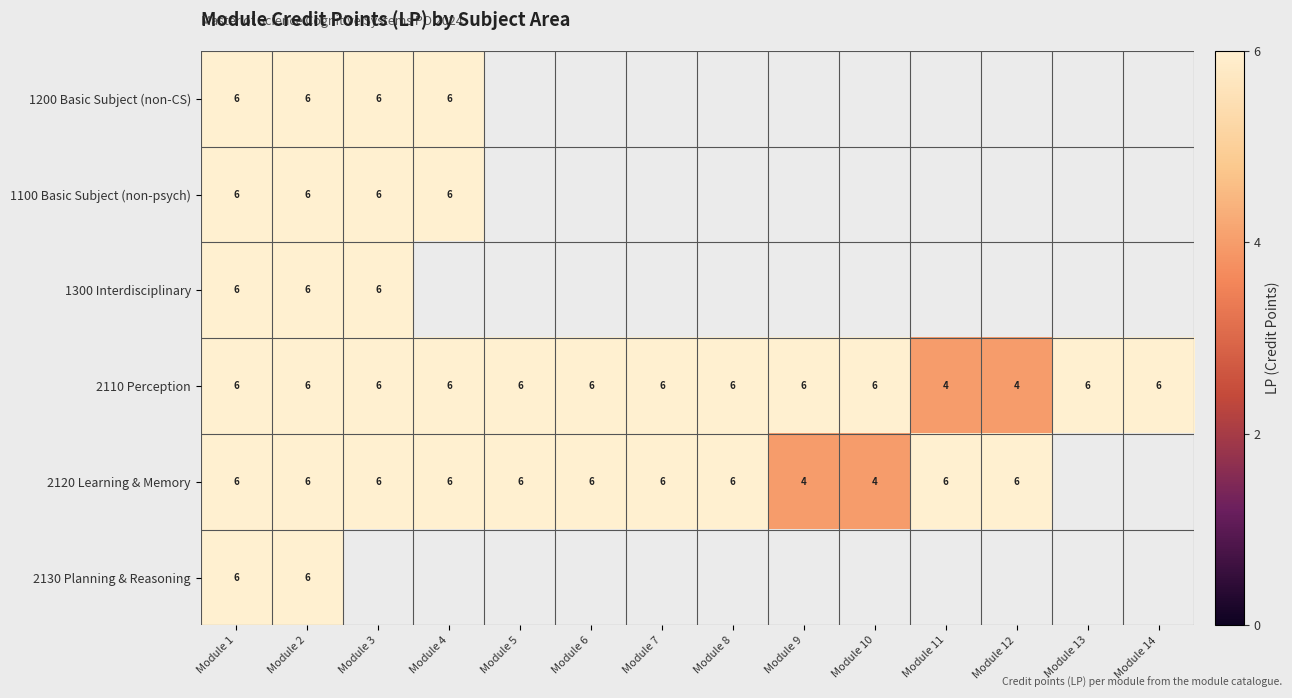

The value of 2110 Perception at Module 12 is 2. True or false?

False